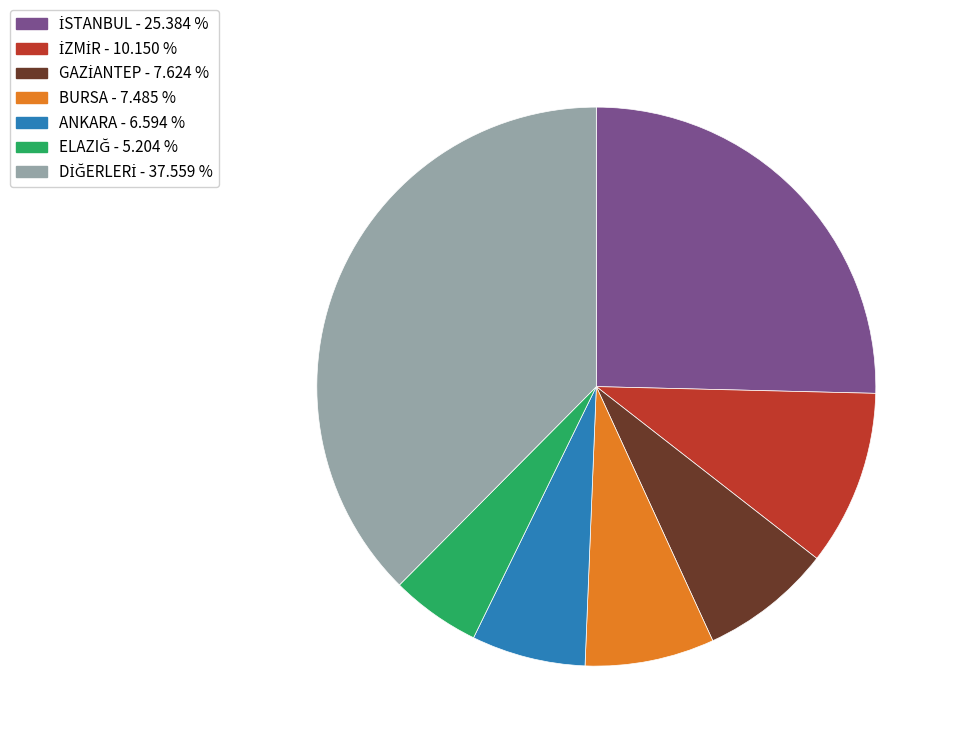

Does any single category account for the majority?

No